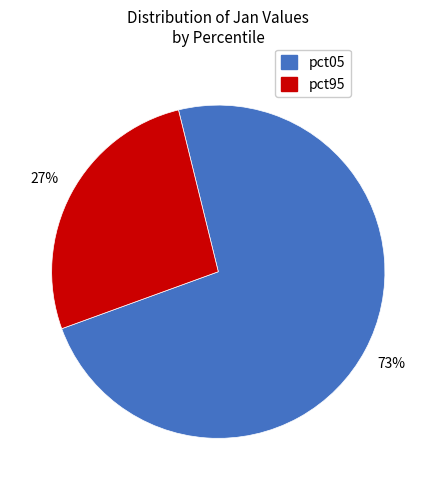

Is the sum of pct95 and pct05 greater than half?

Yes